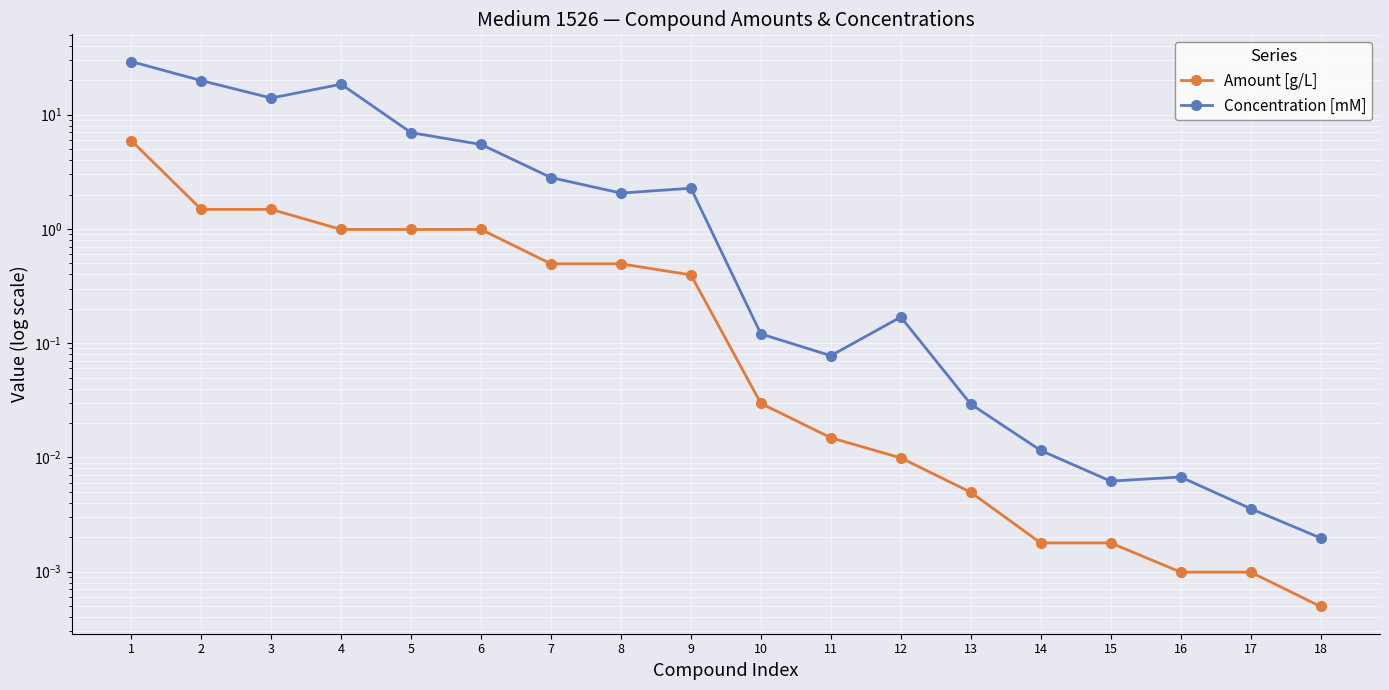

At how many categories does at least one series exceed 16?

3